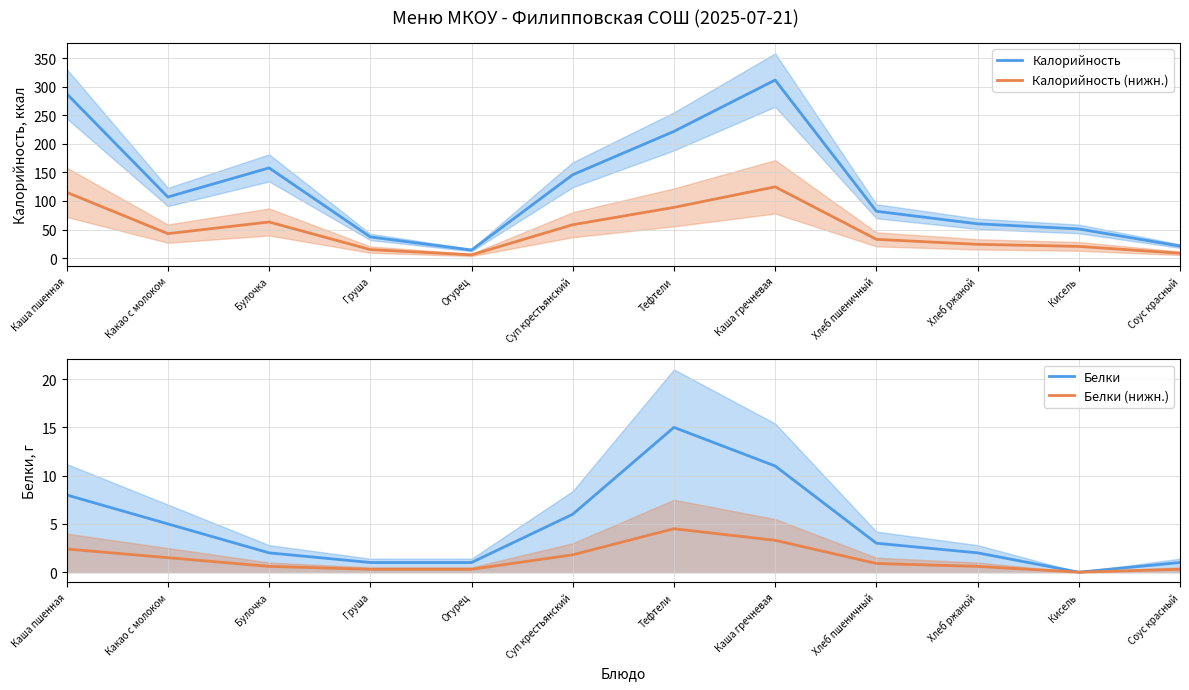

What is the value of the Калорийность point at the 5th from the left?

14.0